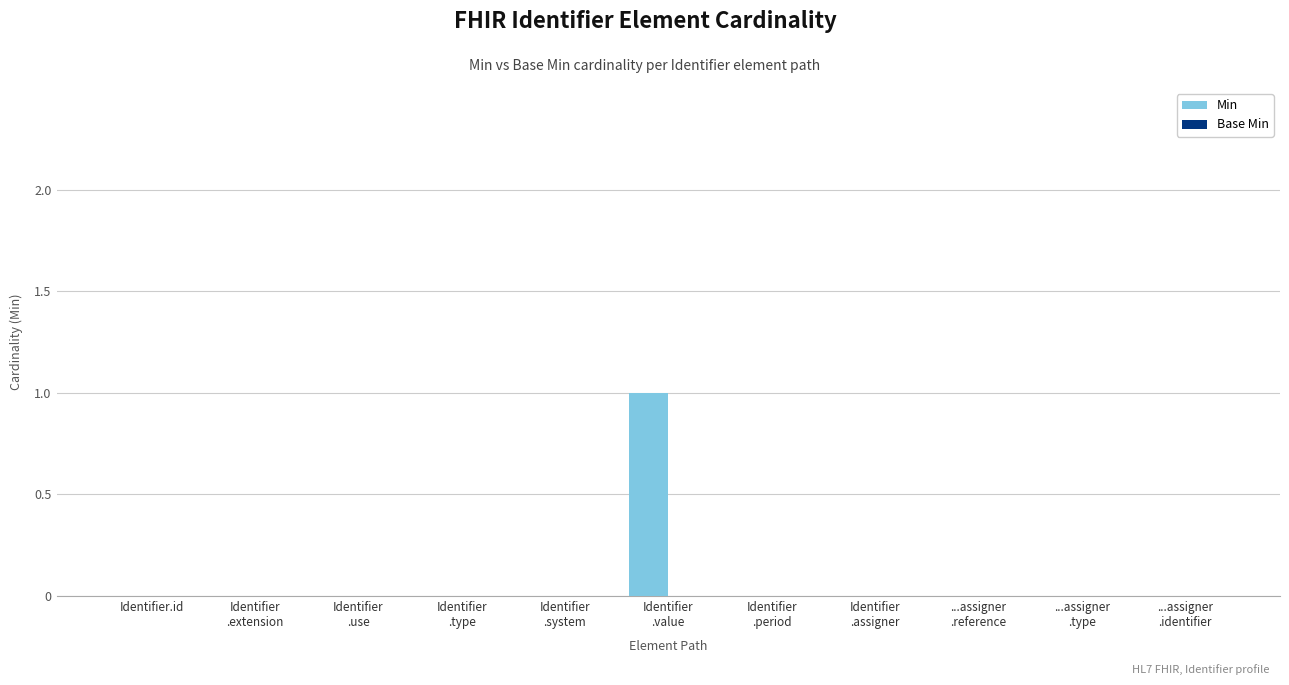

How many distinct data groups are displayed?

1